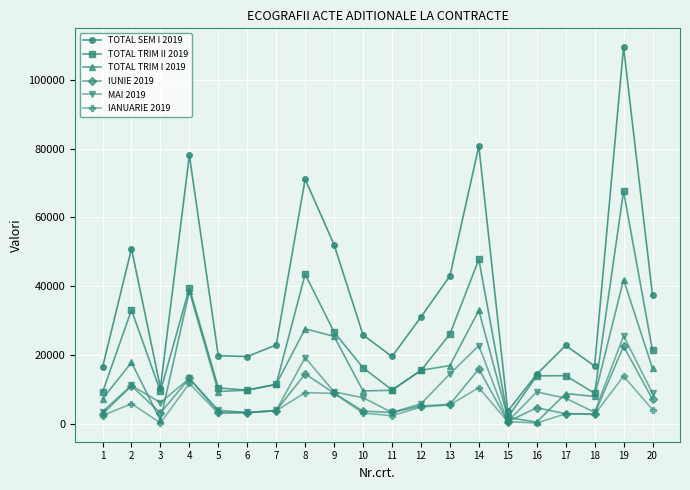

At which label does MAI 2019 reach its peak?

19